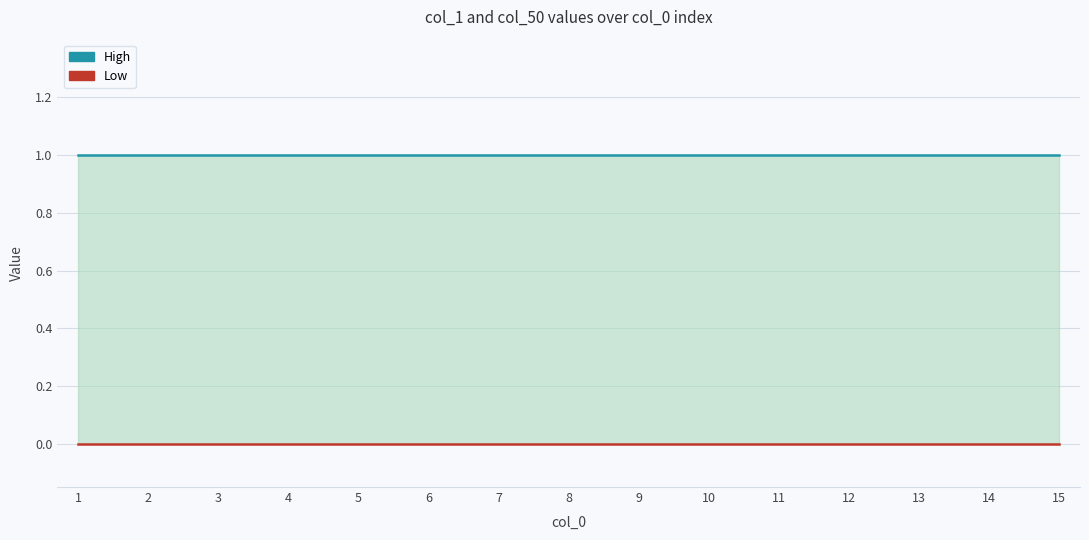

Is the value of Low at 3 greater than the value of High at 5?

No